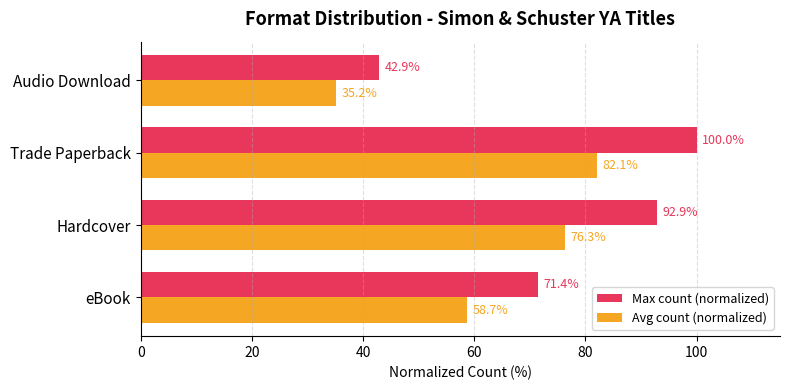

What is the greatest value displayed?

100.0